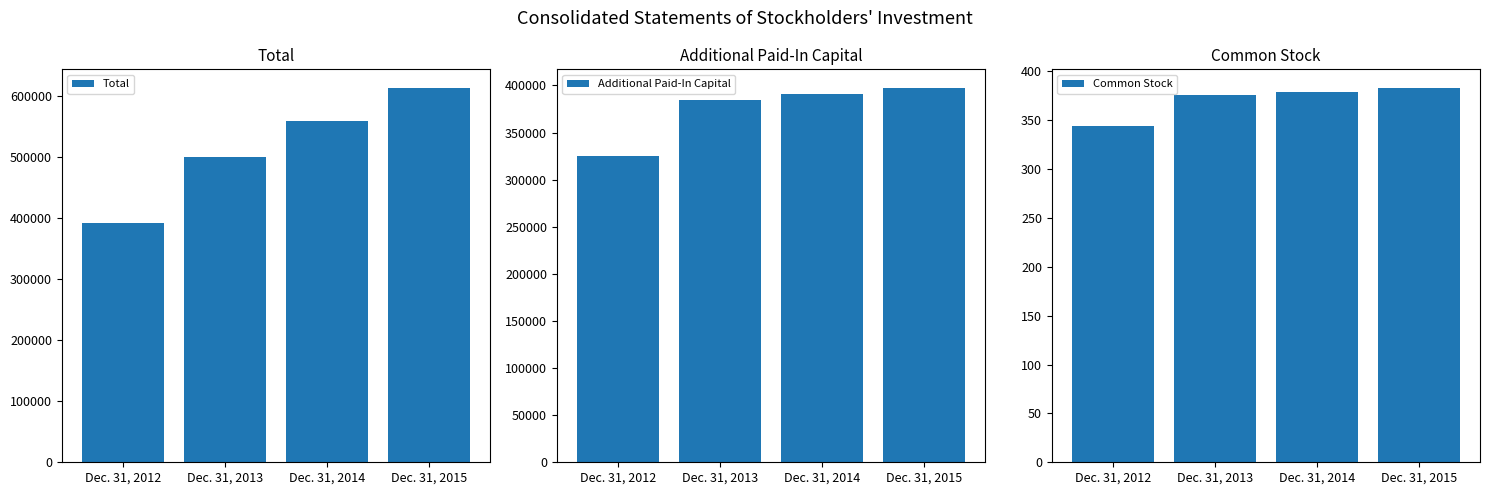

The Additional Paid-In Capital series shows 137923 at Dec. 31, 2015. True or false?

False